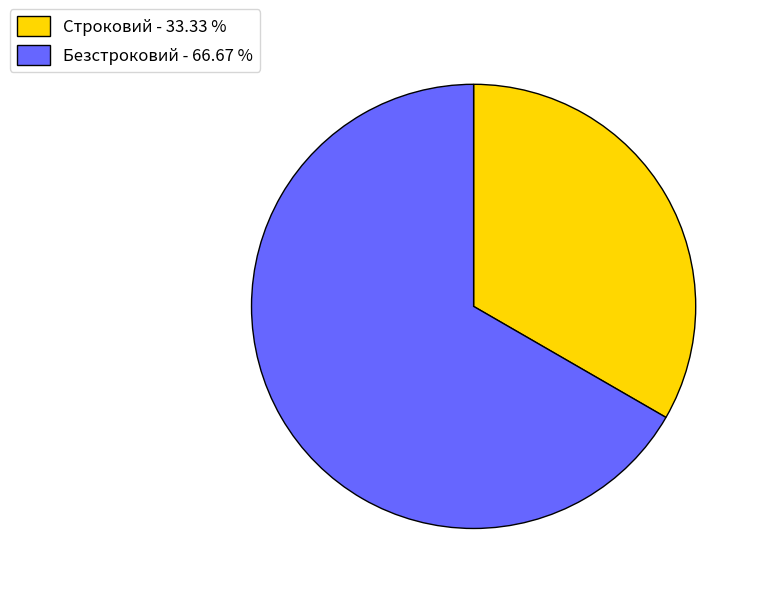

Which slice is the smallest?

Строковий